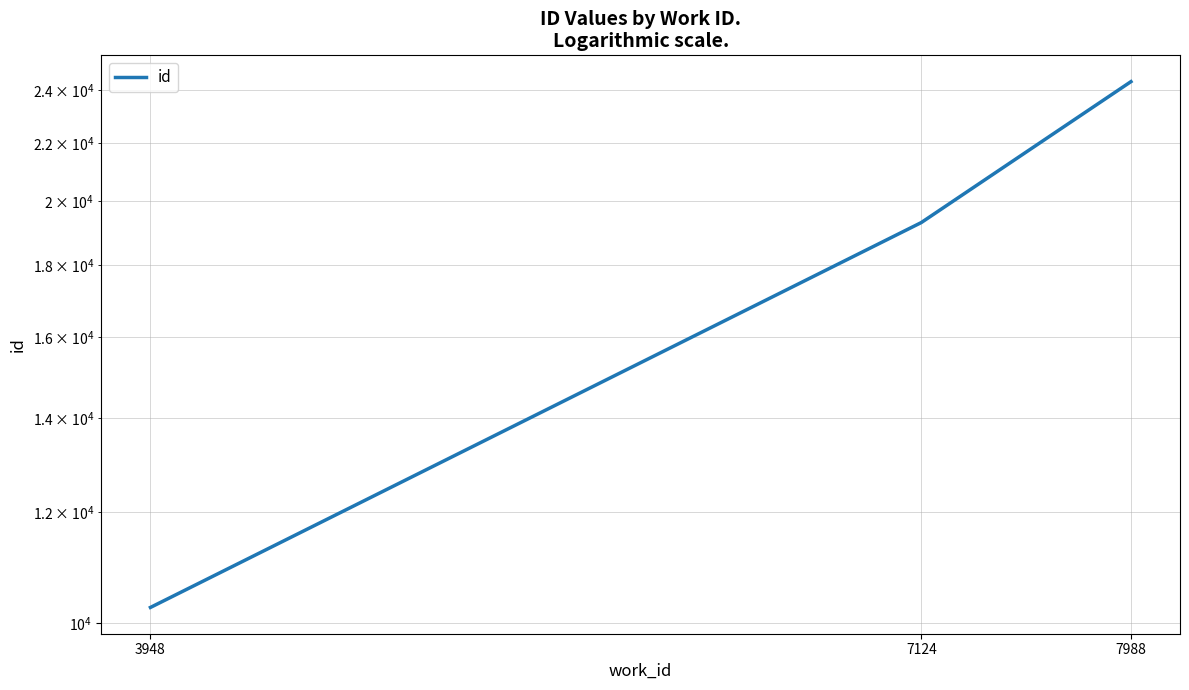

Read the value at 7988.

24334